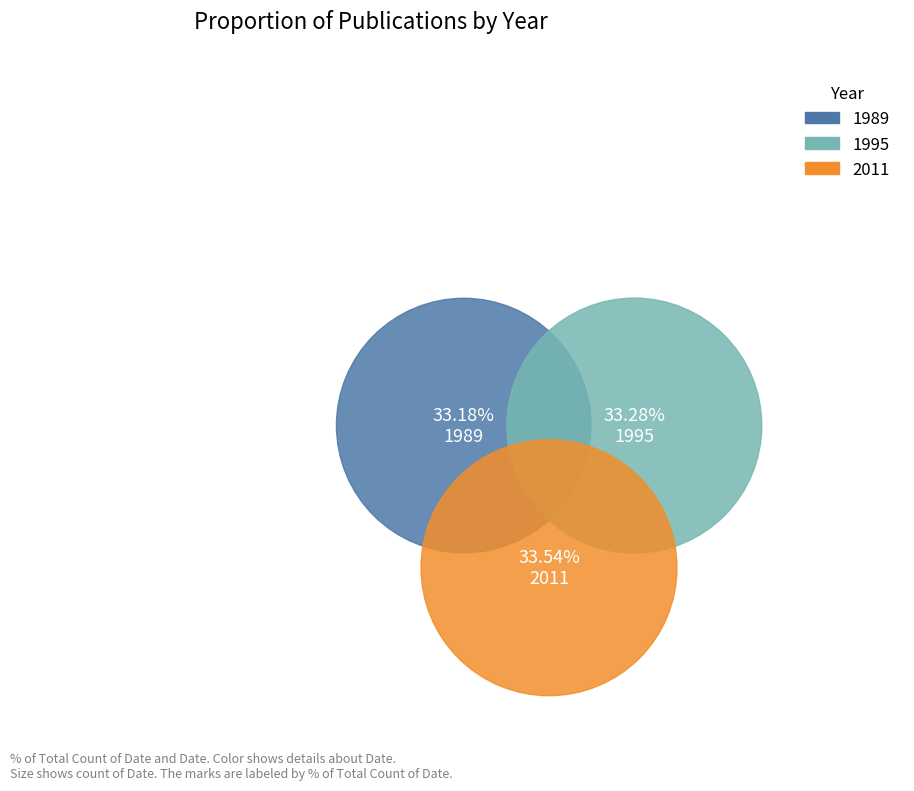

Which slice is the largest?

2011